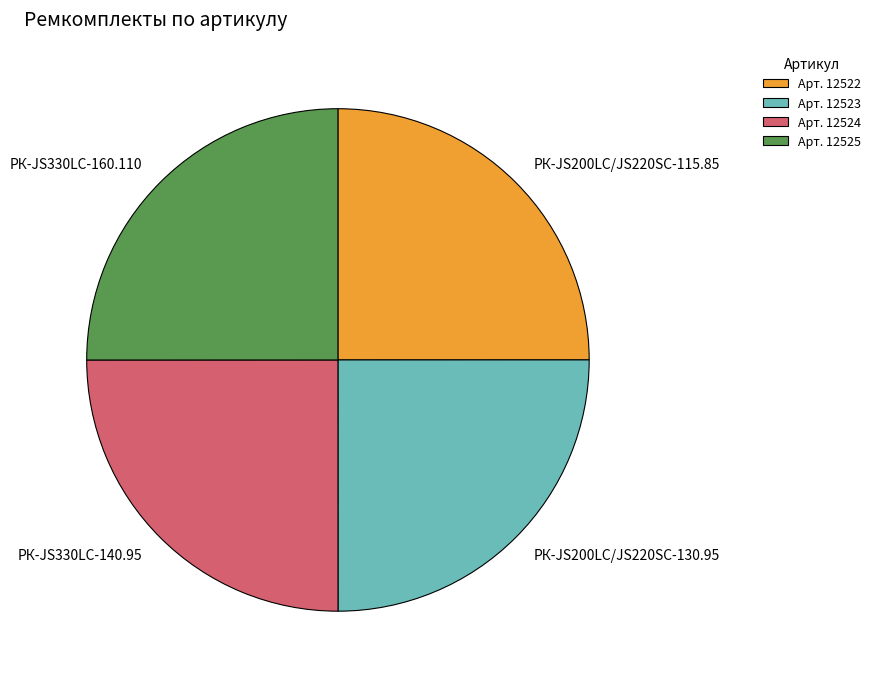

Approximately how many times larger is the value at РК-JS330LC-140.95 compared to РК-JS200LC/JS220SC-130.95?

1.0